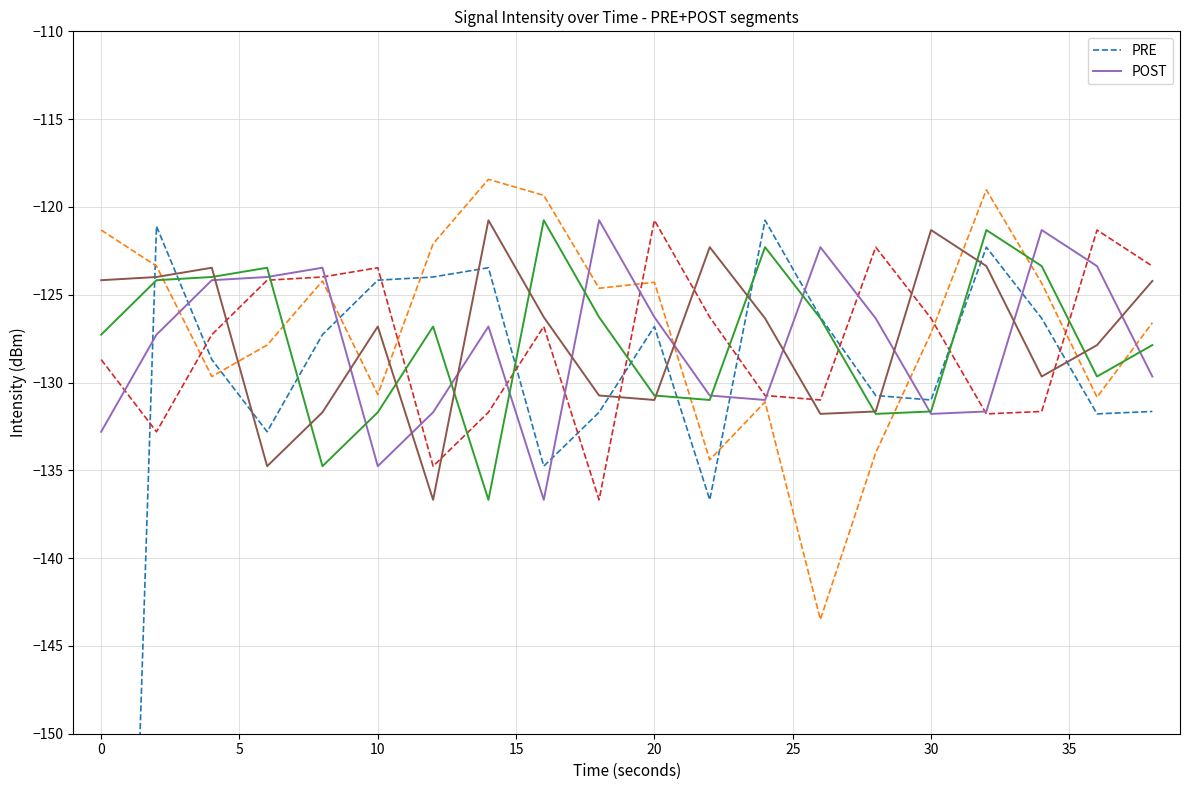

What is the difference between the maximum and minimum values in the PRE series?

97.7